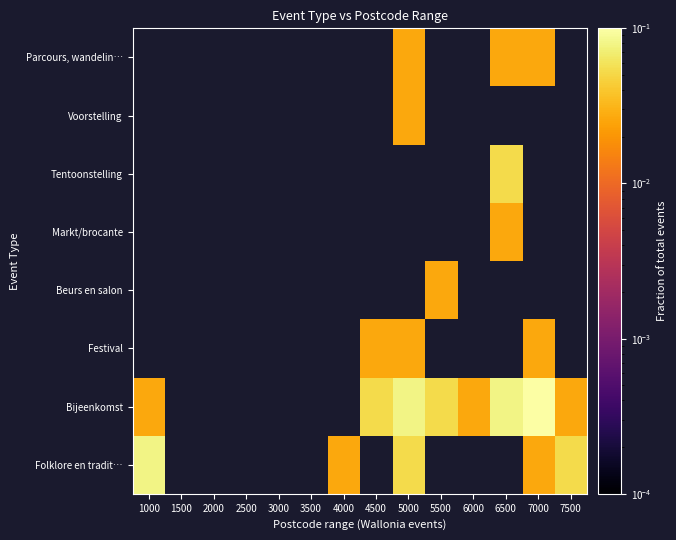

At 3000, list the series in order from smallest to largest.

Folklore en tradit…, Bijeenkomst, Festival, Beurs en salon, Markt/brocante, Tentoonstelling, Voorstelling, Parcours, wandelin…